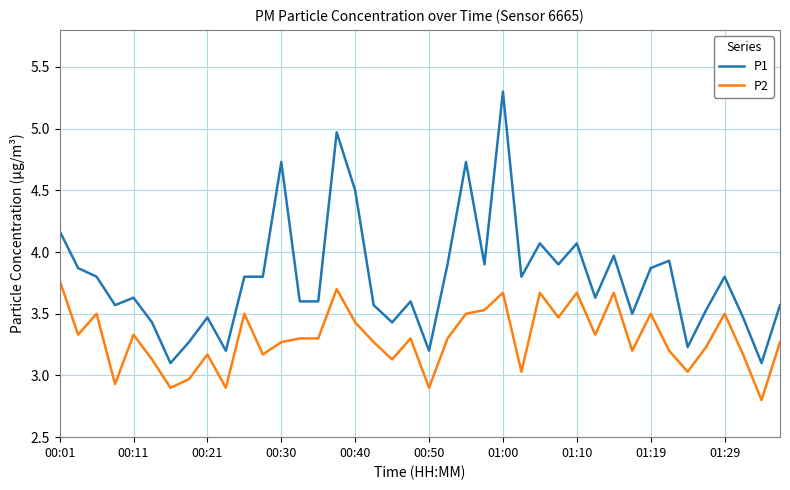

What is the difference between the maximum and second lowest values in the P1 series?

2.2